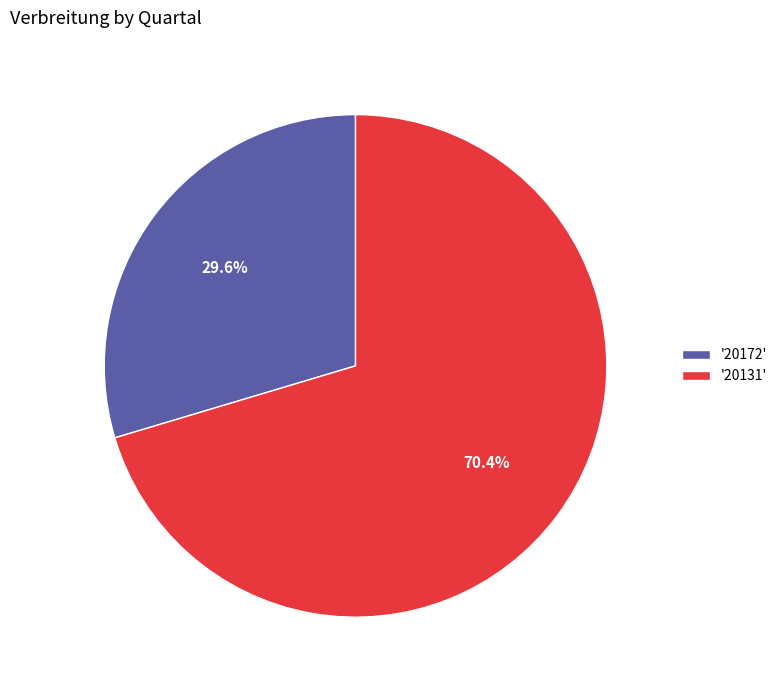

What percentage is NOT represented by '20131'?

29.6%